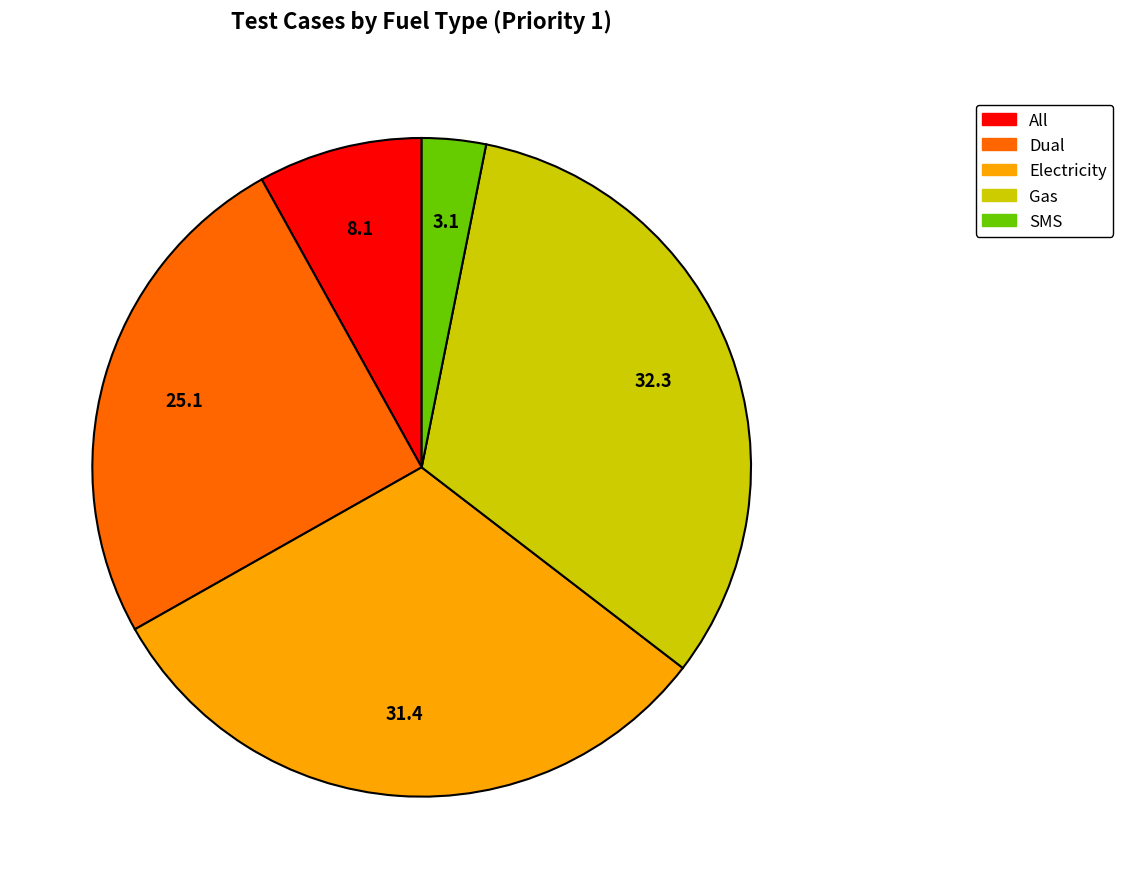

The SMS slice represents 10% of the pie. True or false?

False